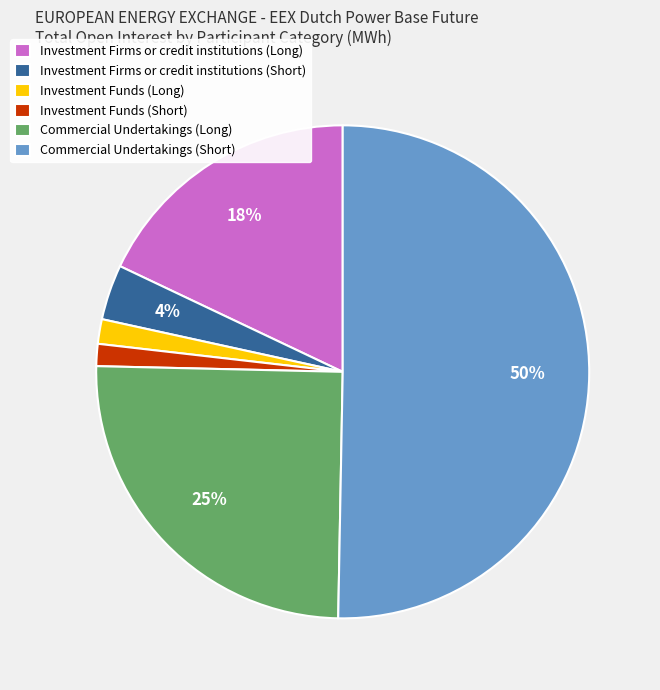

Count the number of slices in the pie.

6